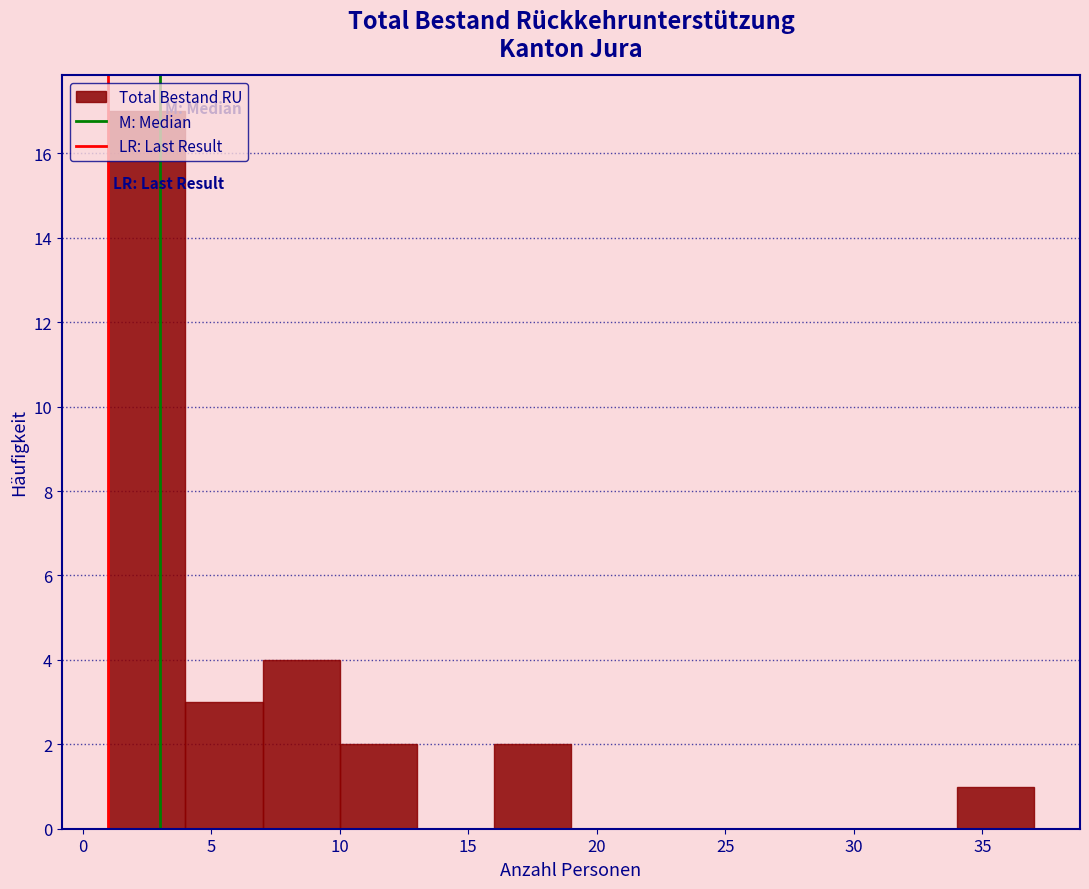

How tall is the bar that spans 10 to 13 on the x-axis? The values are not printed on the chart, so give them approximately, as read against the axis.

2